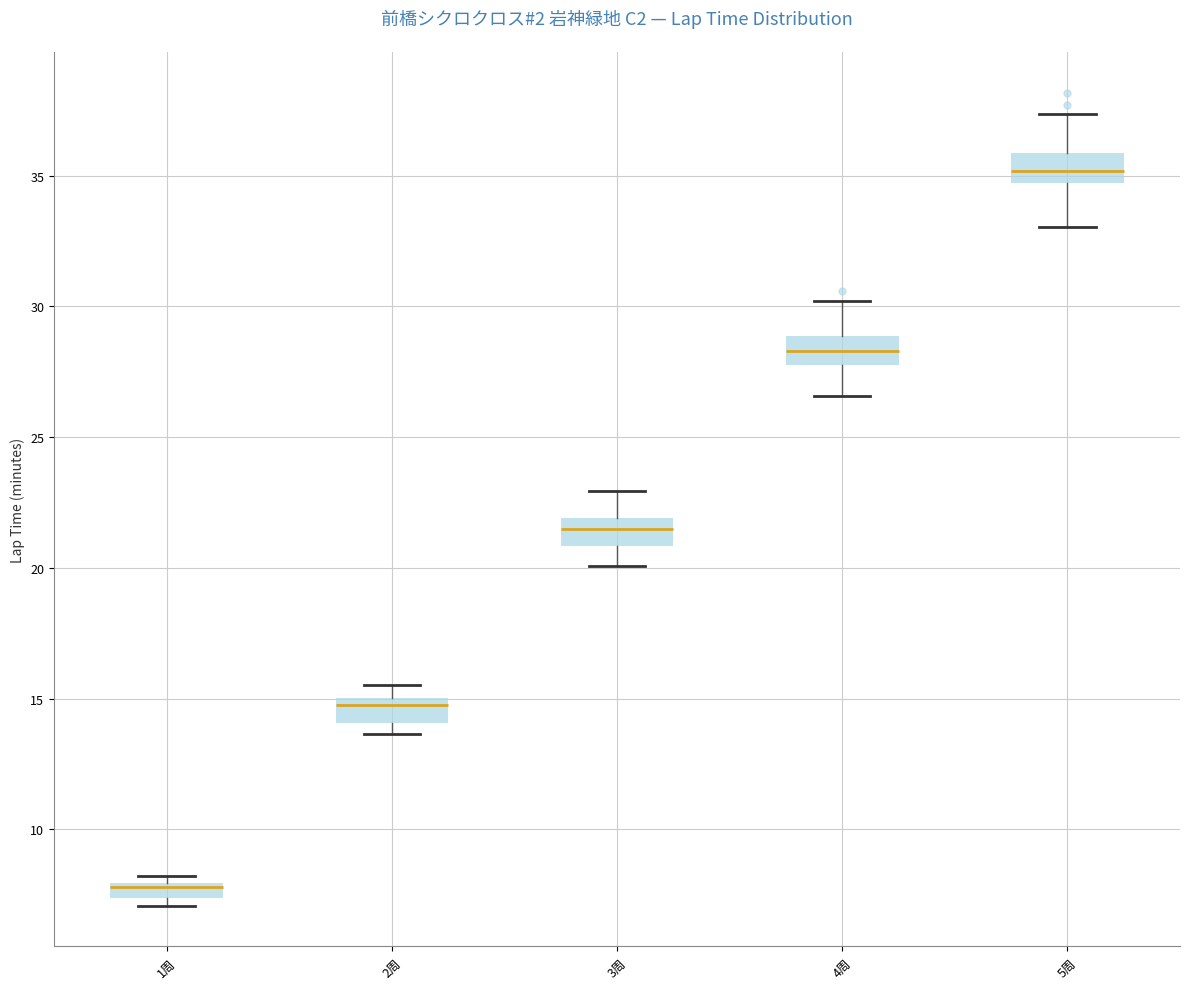

Which box has the lowest median line?

1周